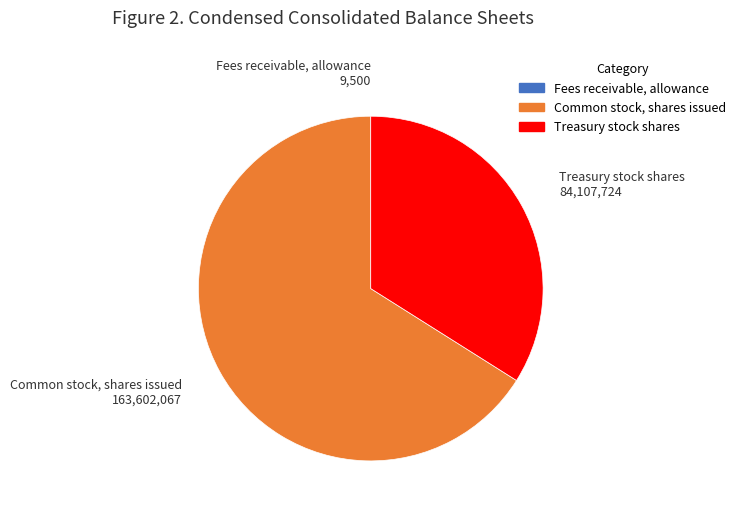

Which slice is the largest?

Common stock, shares issued